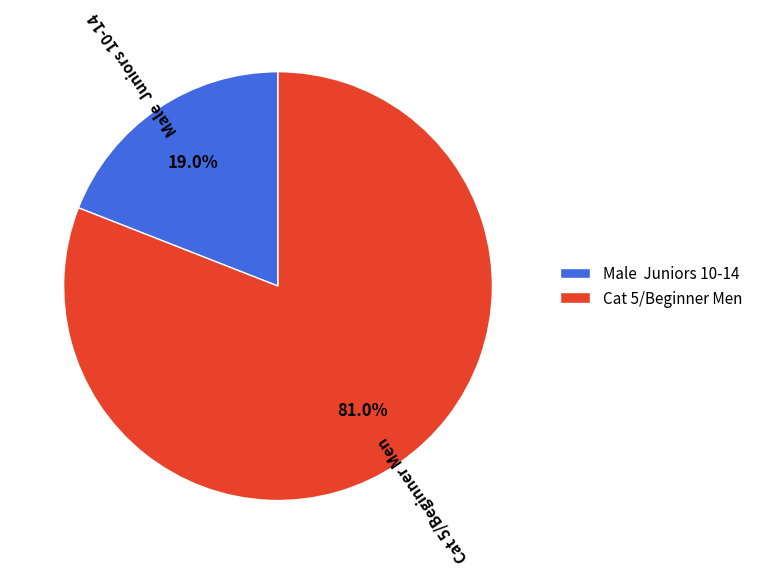

What is the smallest slice in the pie chart?

Male Juniors 10-14